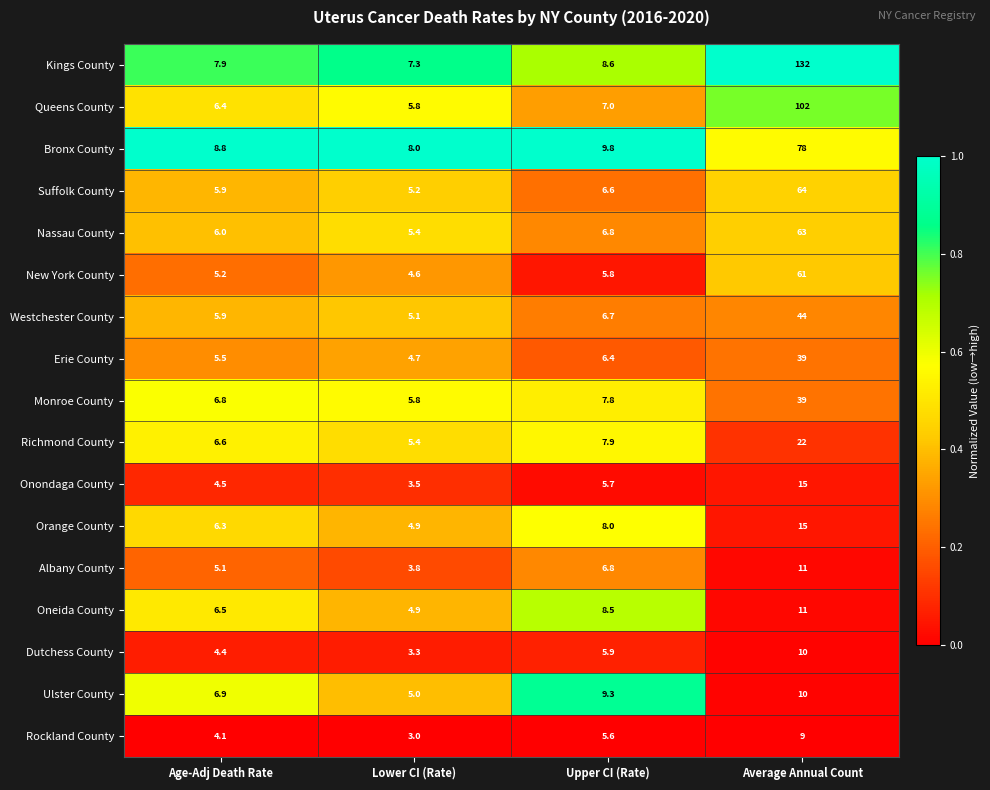

Which series has the largest total across all categories?

Kings County